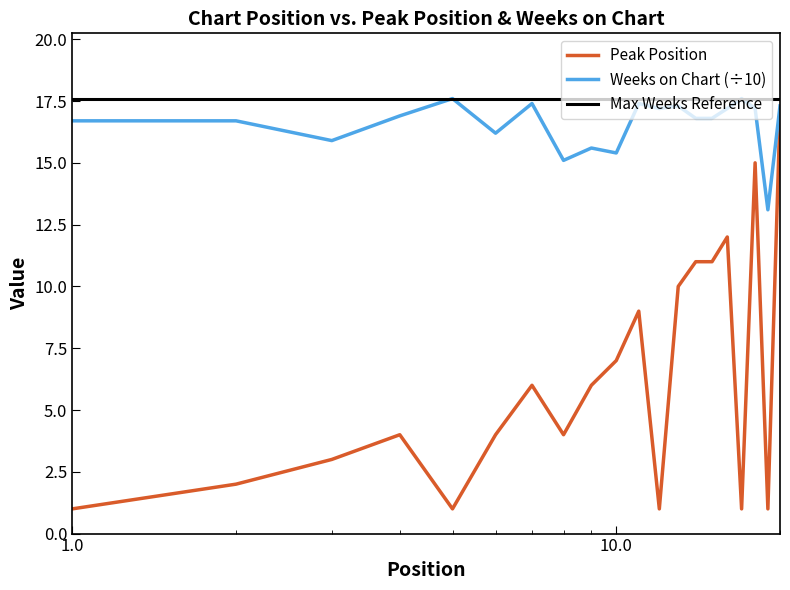

At how many categories does at least one series exceed 5?

20